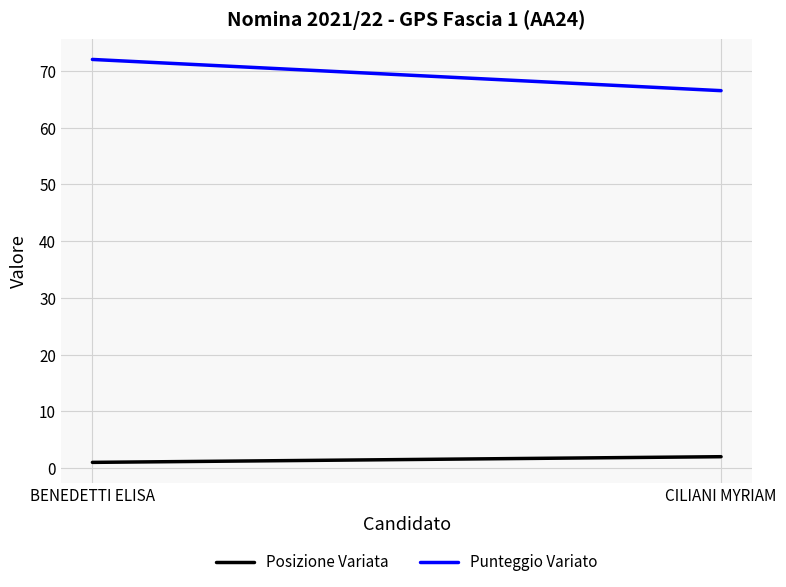

Is this an area chart (filled region under the line)?

No